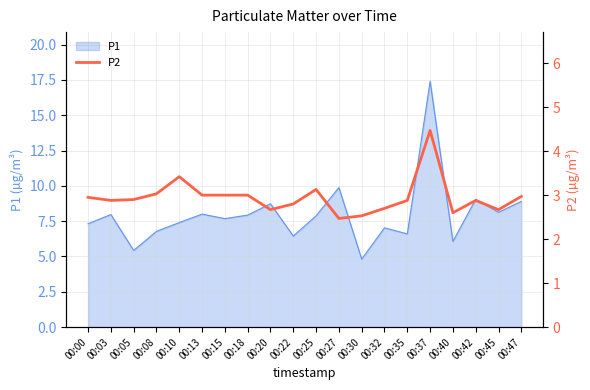

Where is the first local minimum?

00:03